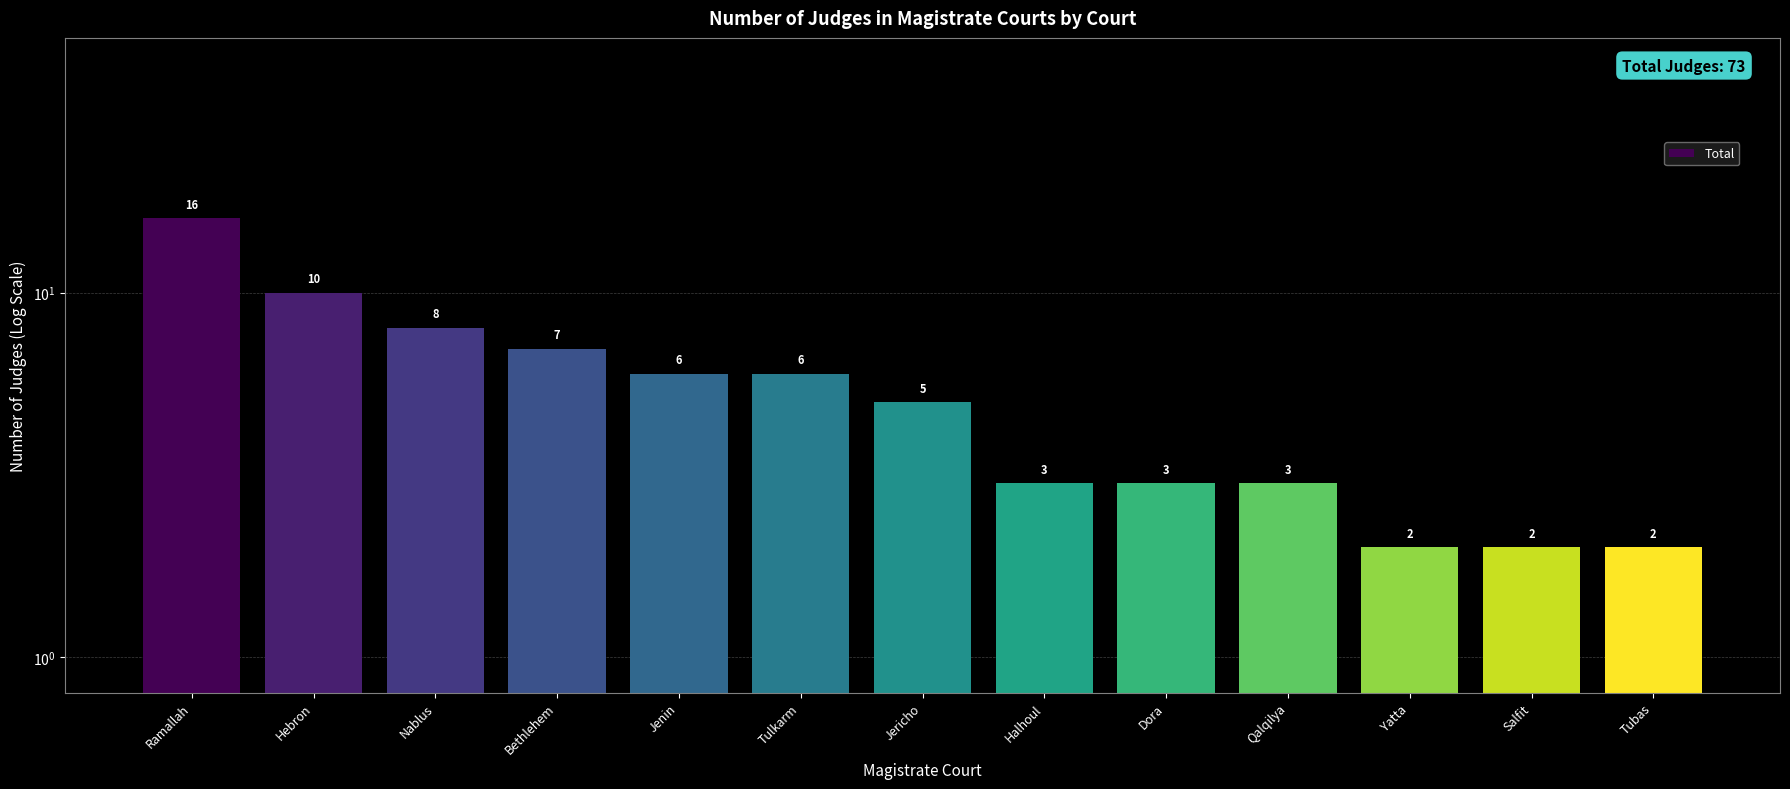

What is the average value?

6